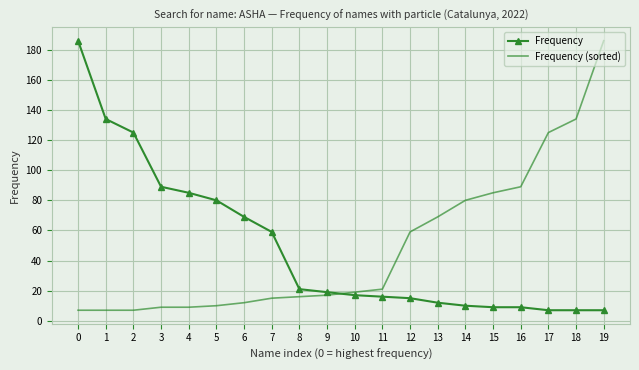

Is the value of Frequency (sorted) at 7 greater than the value of Frequency at 0?

No